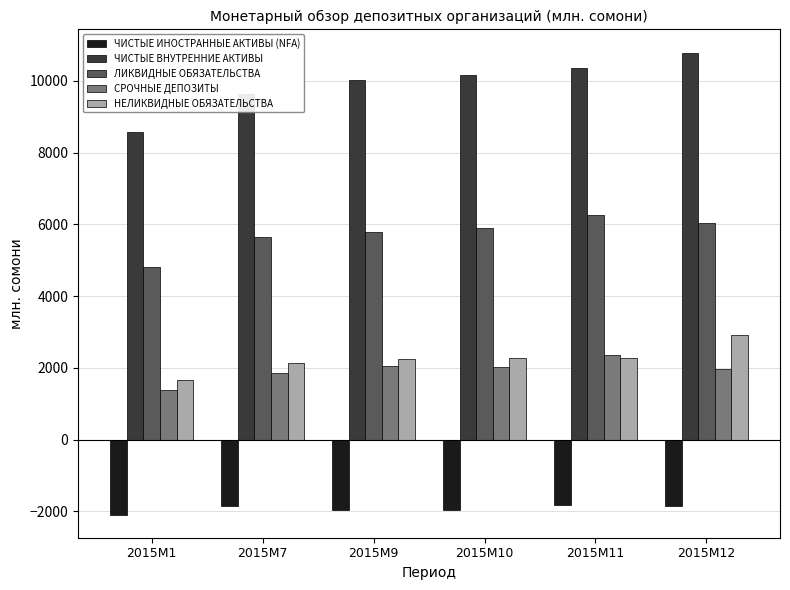

What is the average value of the НЕЛИКВИДНЫЕ ОБЯЗАТЕЛЬСТВА series?

2249.5